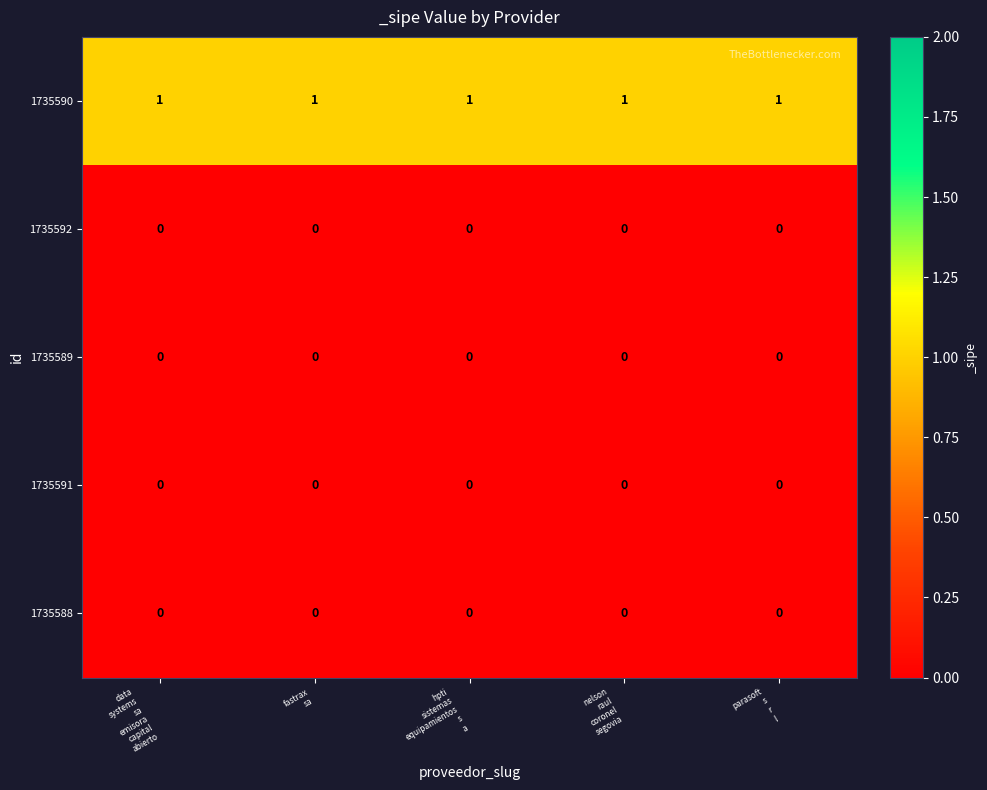

Which series has the largest total across all categories?

1735590